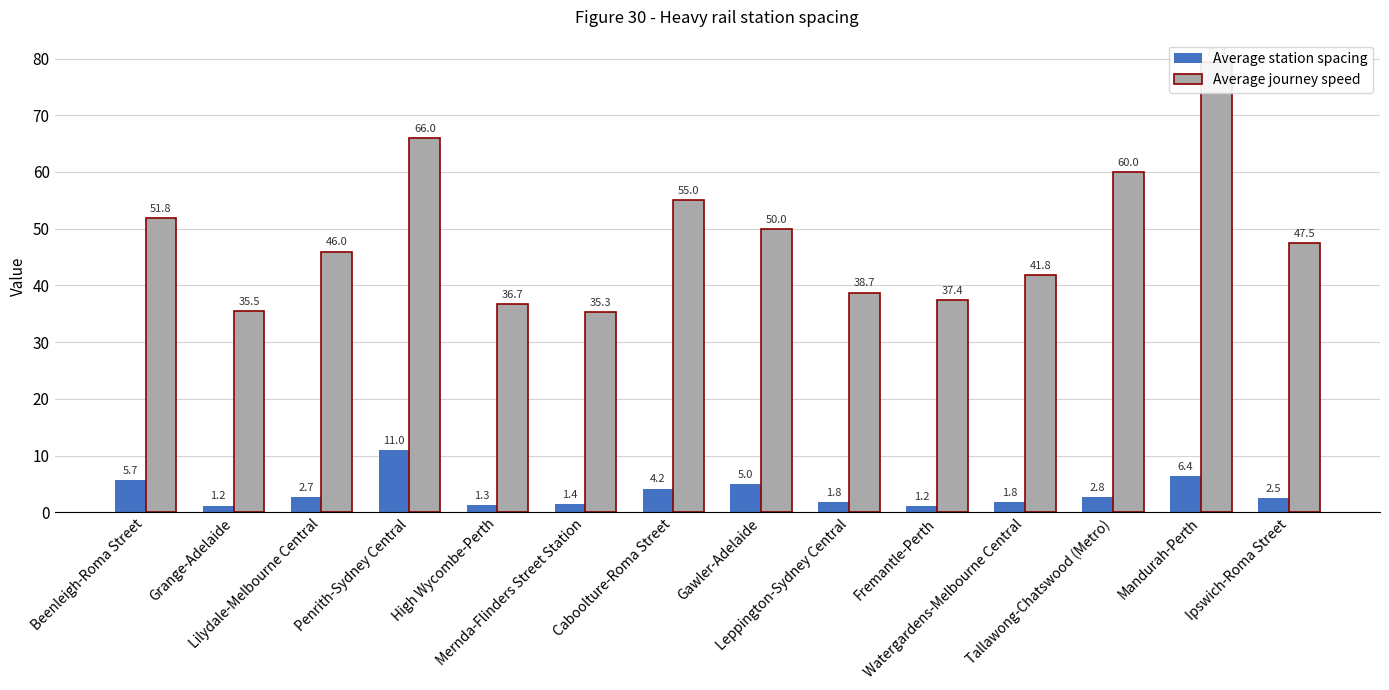

Does the chart contain stacked bars?

No